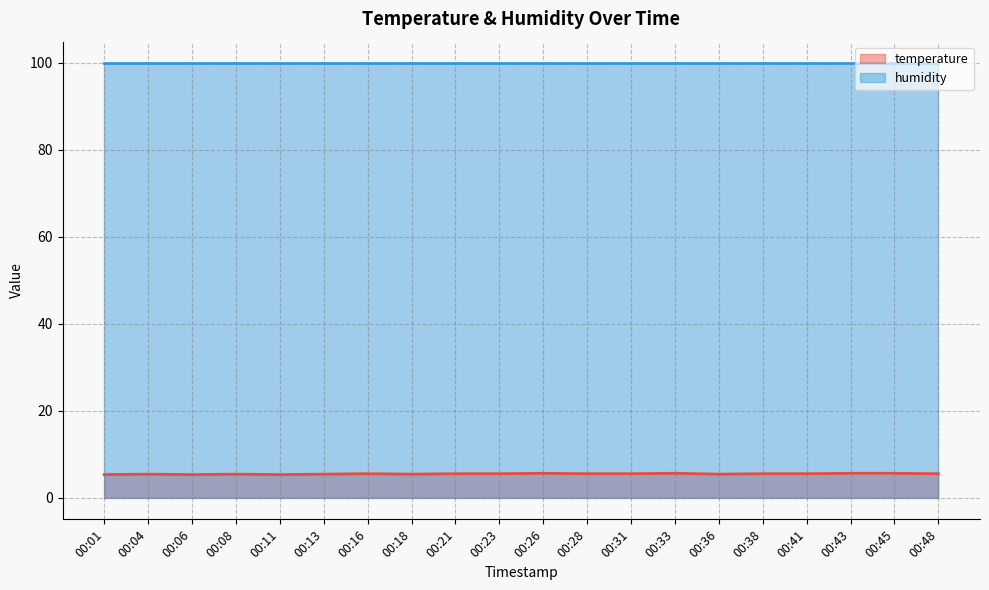

What is the difference between the values at 00:45 and 00:31?

0.1